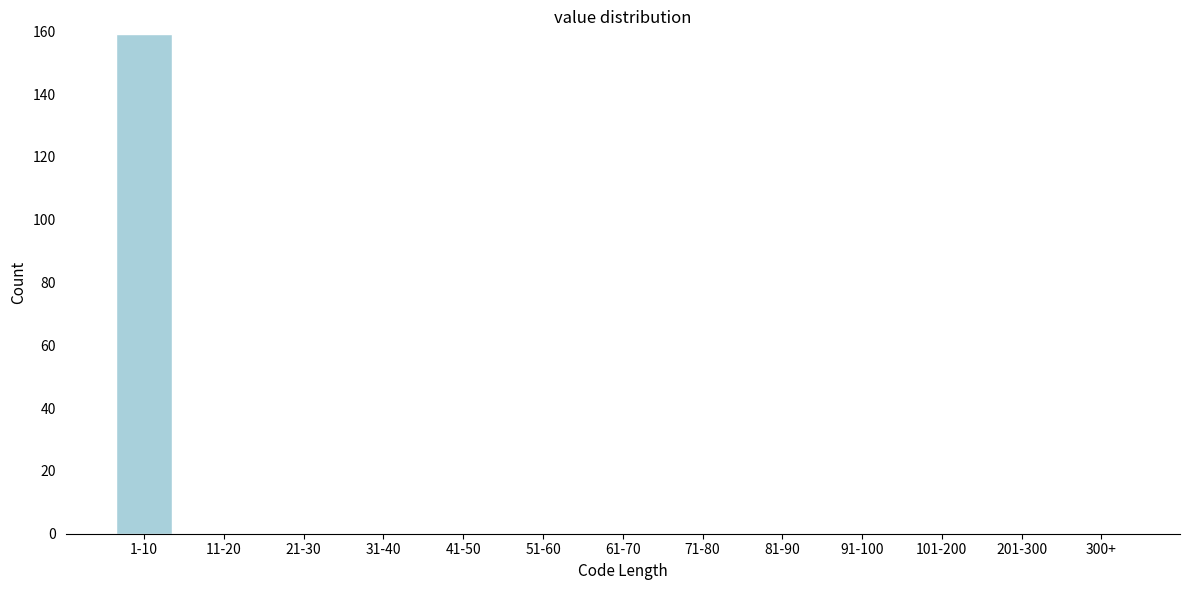

Reading left to right, extract all data points from this chart.

1-10=159	11-20=0	21-30=0	31-40=0	41-50=0	51-60=0	61-70=0	71-80=0	81-90=0	91-100=0	101-200=0	201-300=0	300+=0